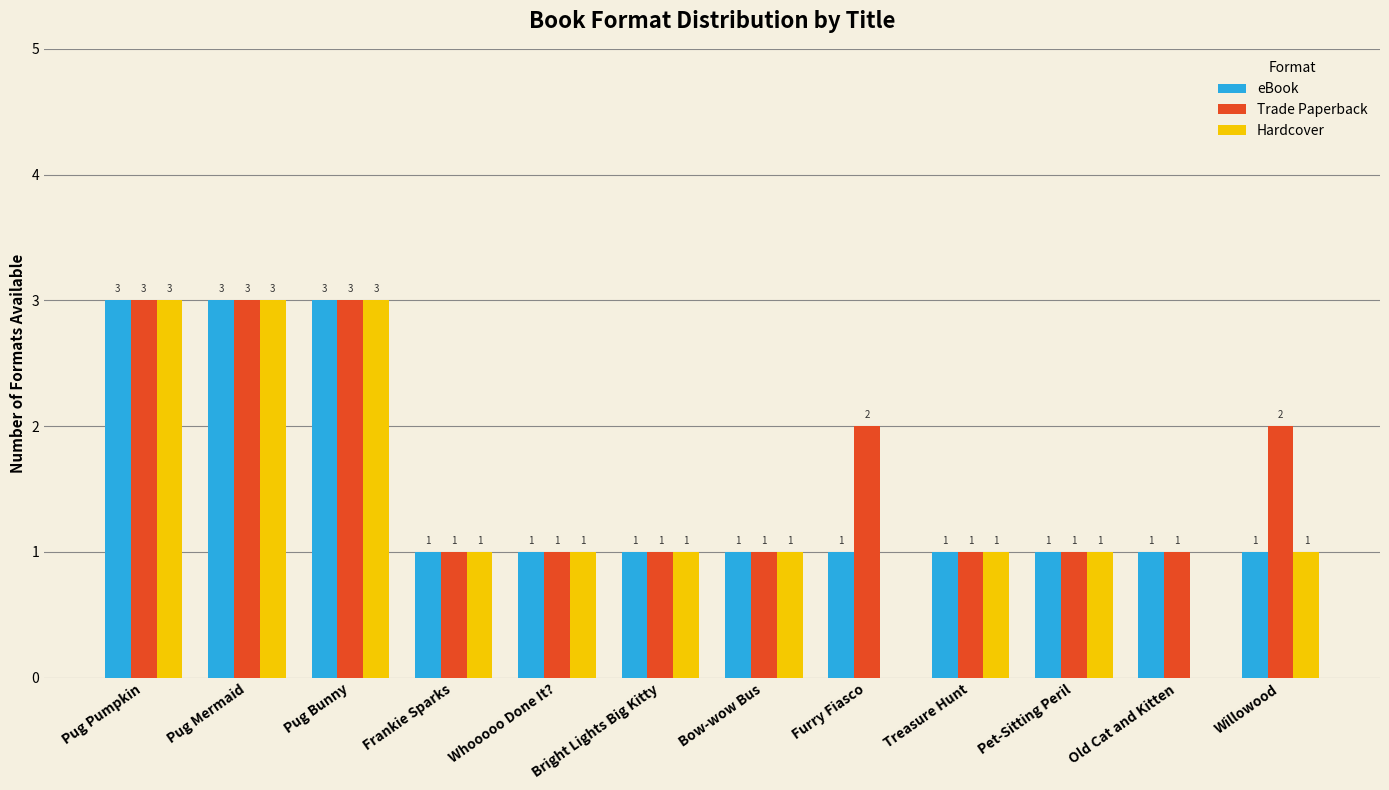

Which series has the largest total across all categories?

Trade Paperback